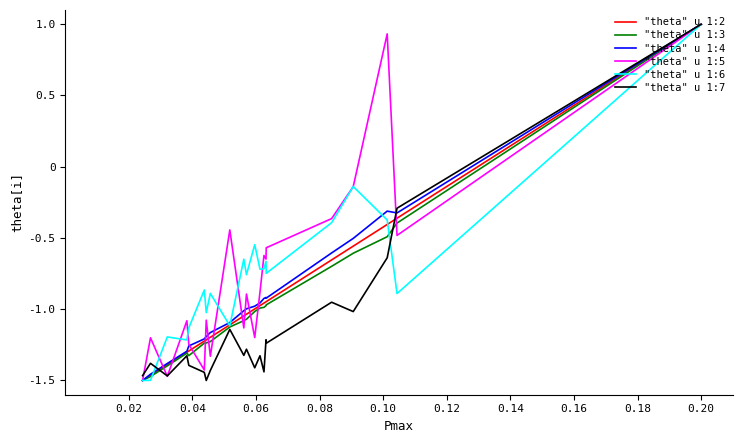

Does the chart display data point markers on the line(s)?

No